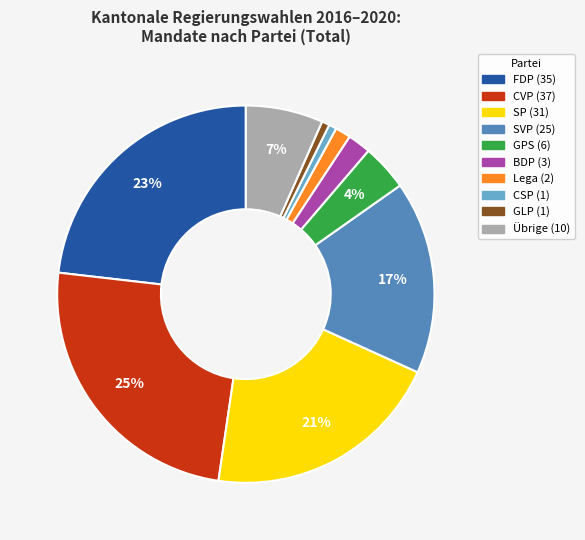

Between GPS and Übrige, which is larger?

Übrige